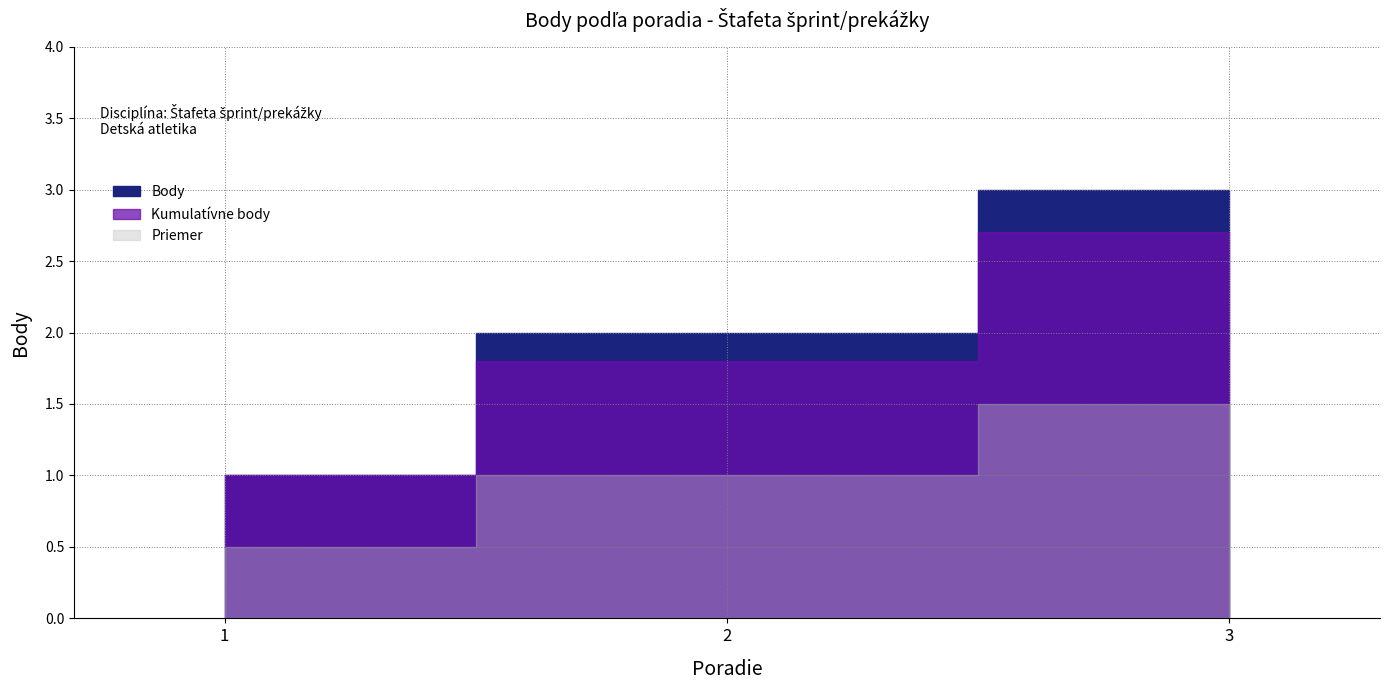

What is the sum of all values?

6